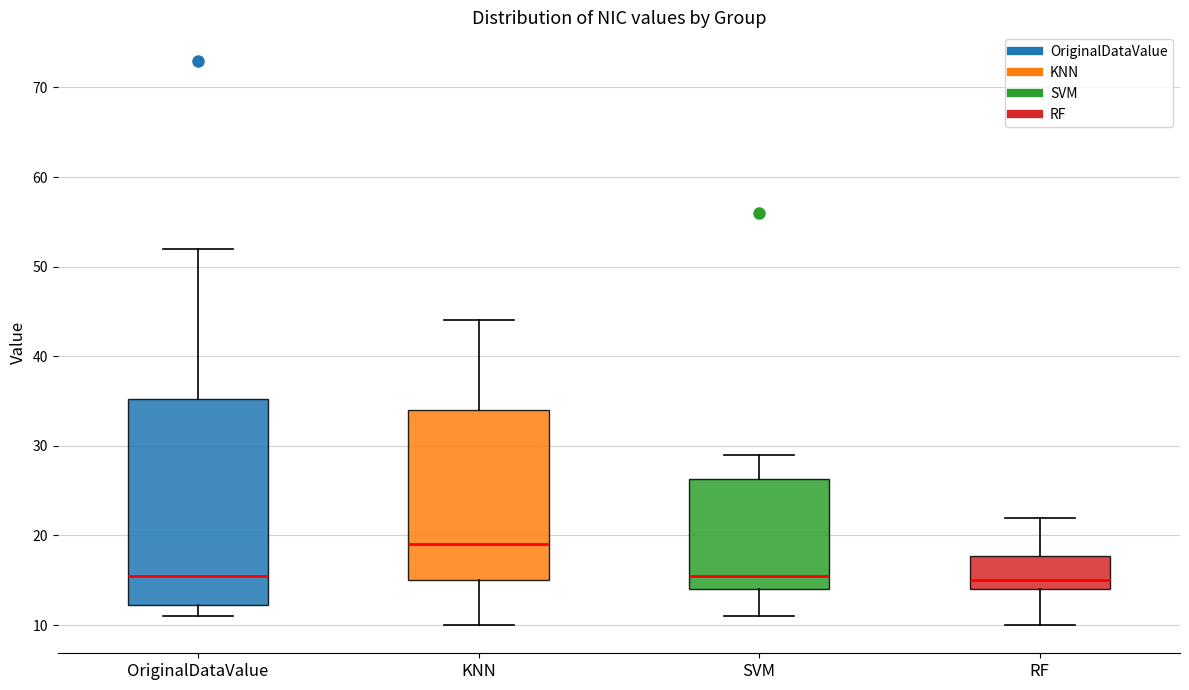

Which box's median line is the highest?

KNN